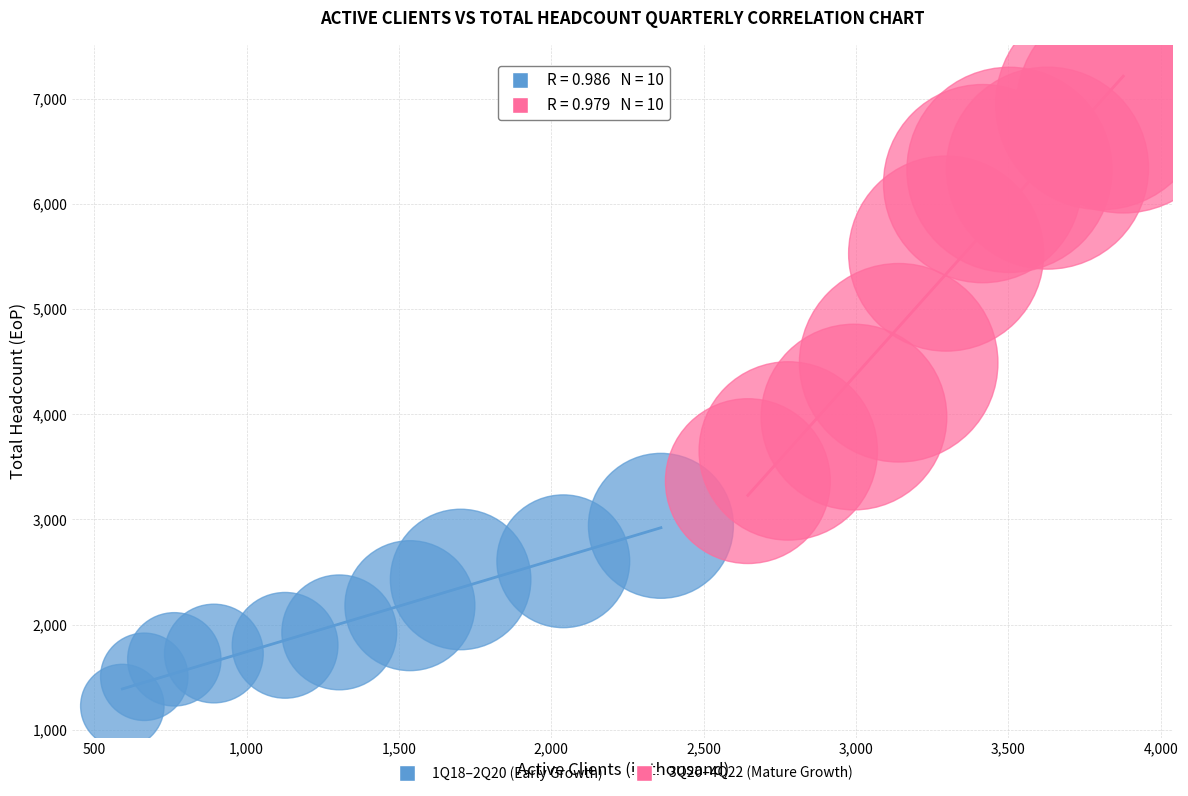

Which series has the largest Y range (max minus min)?

3Q20–4Q22 (Mature Growth)